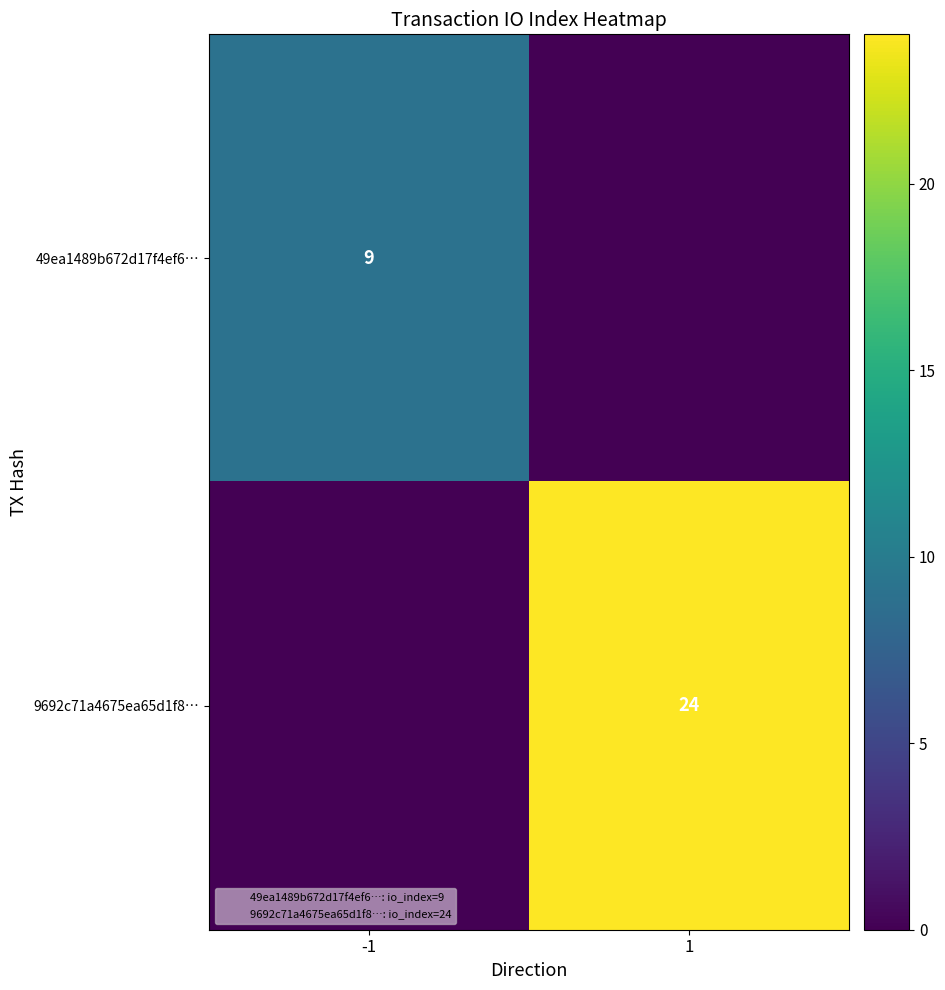

At 1, list the series in order from largest to smallest.

9692c71a4675ea65d1f8…, 49ea1489b672d17f4ef6…